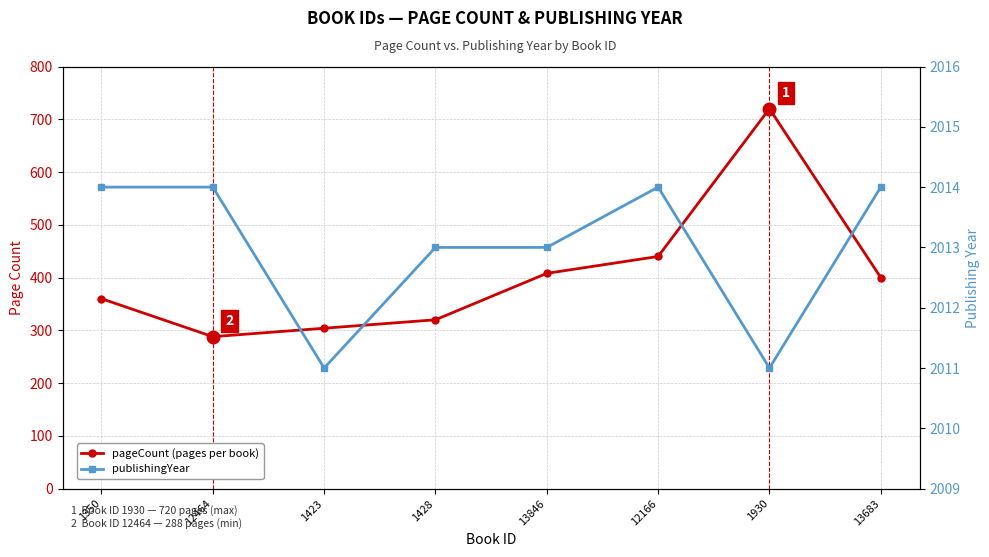

Is it true that pageCount equals 89 at 1423?

False